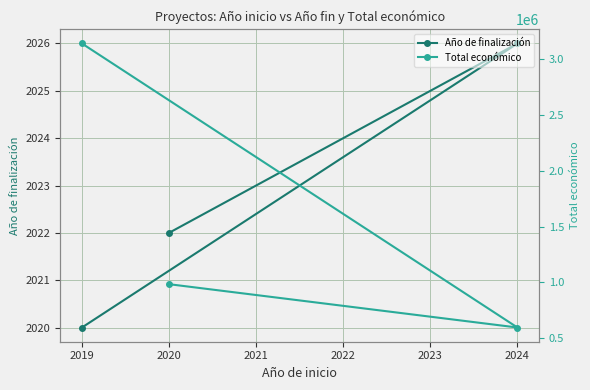

The Año de finalización series shows 2026 at 2024. True or false?

True